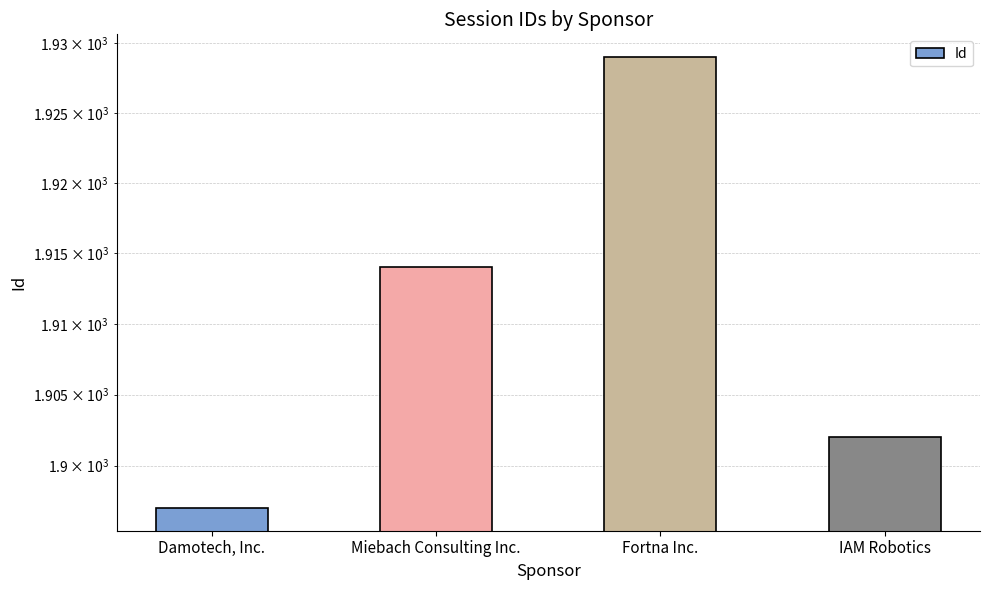

How many data points are above 1914?

1